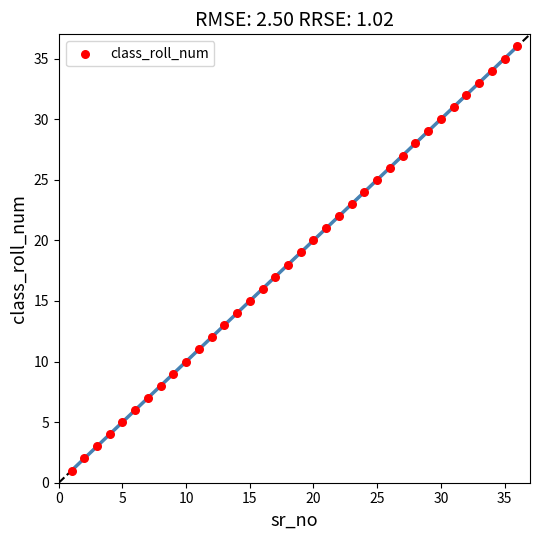

What is the range of X values (max minus min)?

35